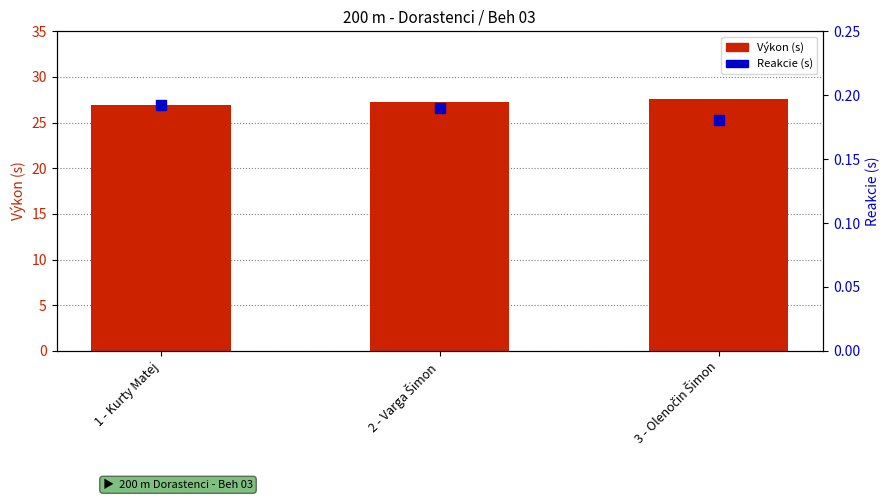

Which series has the largest total across all categories?

Výkon (s)